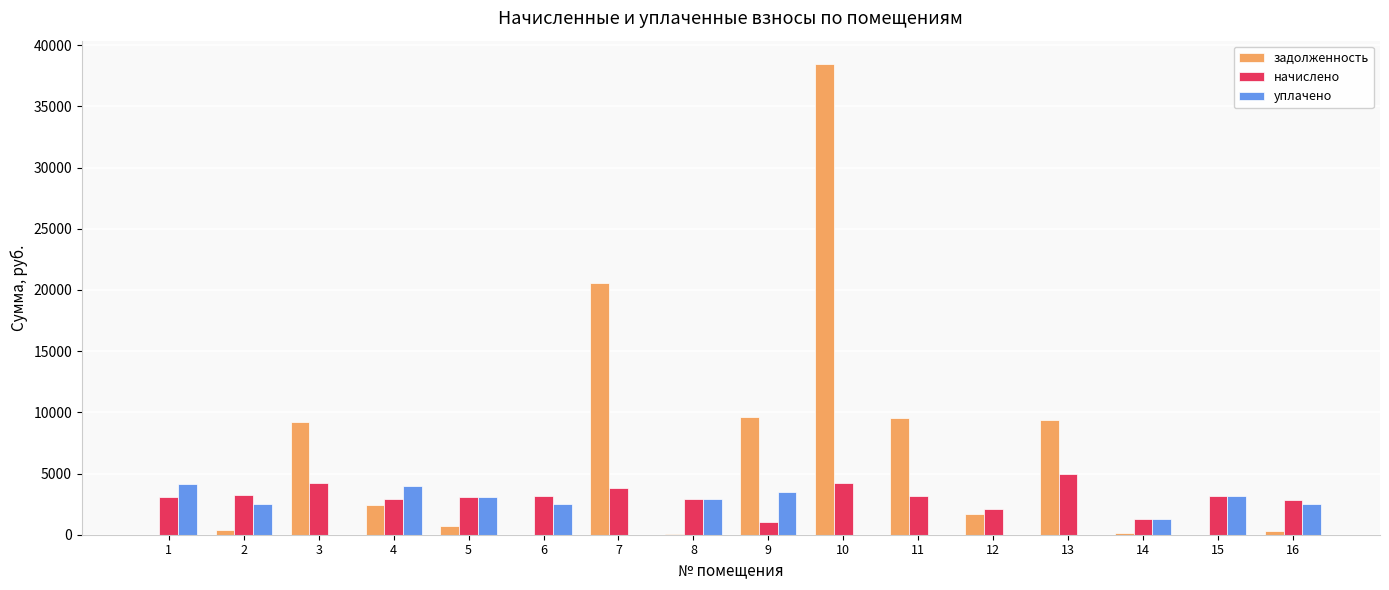

How many groups of bars are there?

16